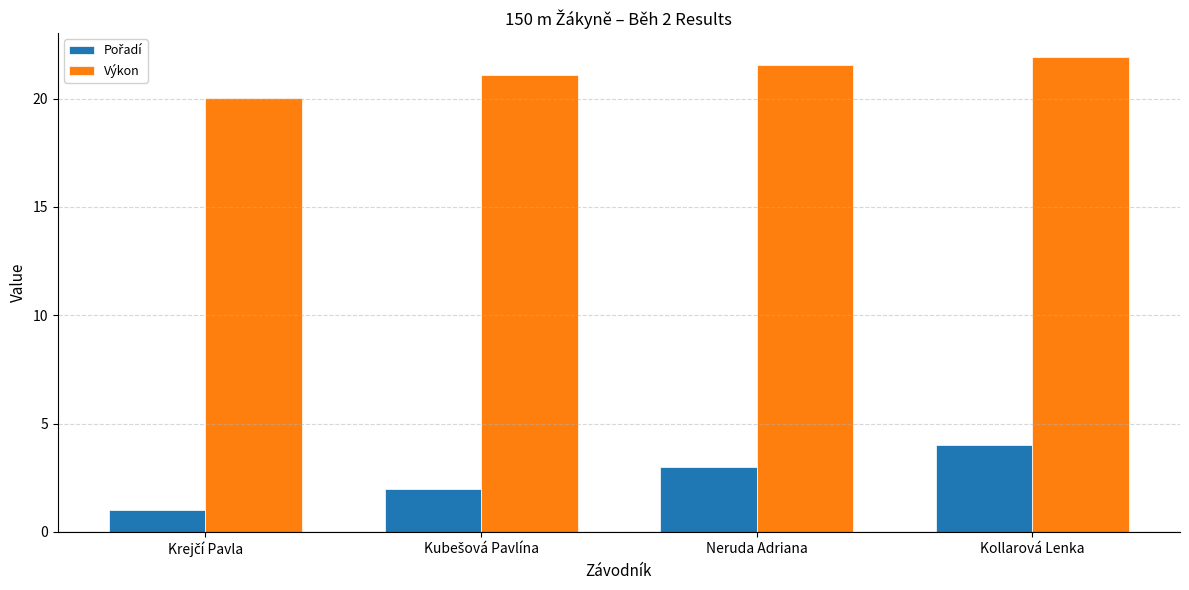

What is the sum of the Výkon values at Neruda Adriana and Kollarová Lenka?

43.5